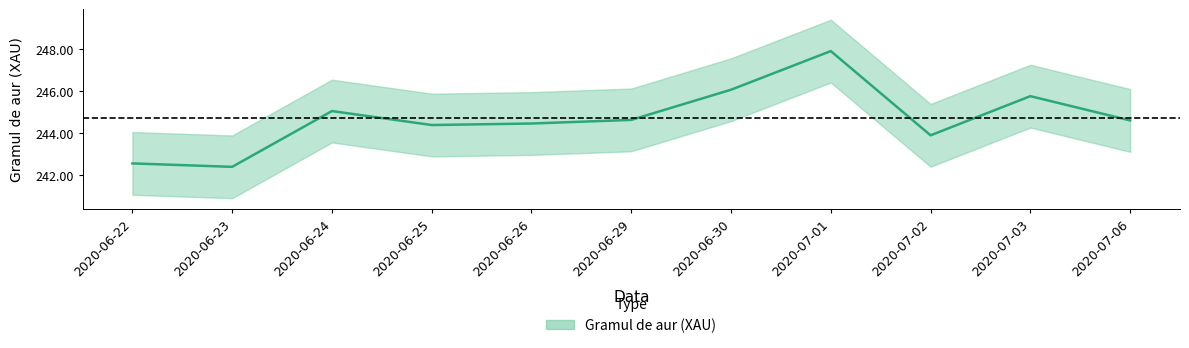

Read the value at 2020-06-29.

244.6